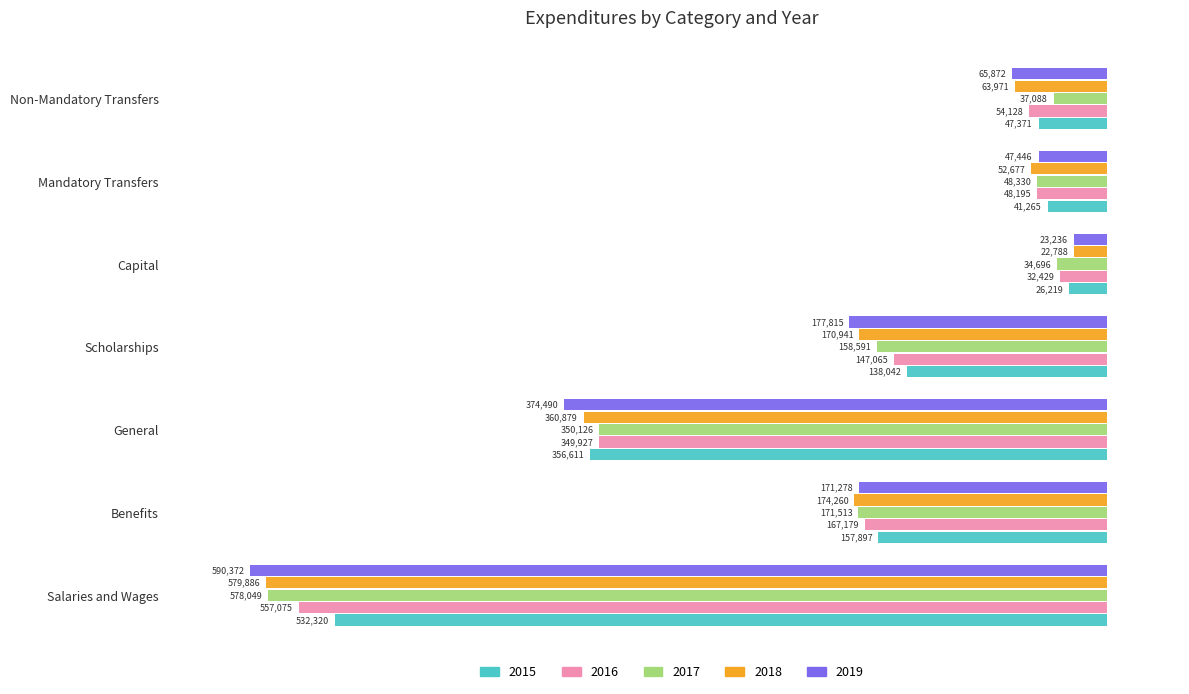

At Salaries and Wages, list the series in order from smallest to largest.

2019, 2018, 2017, 2016, 2015